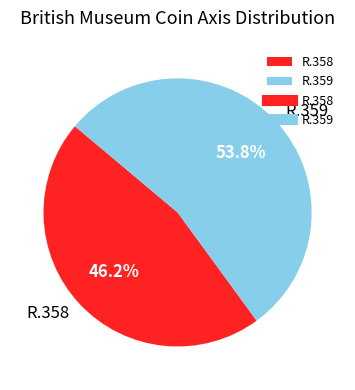

What is the ratio of the value at R.359 to the value at R.358?

1.2